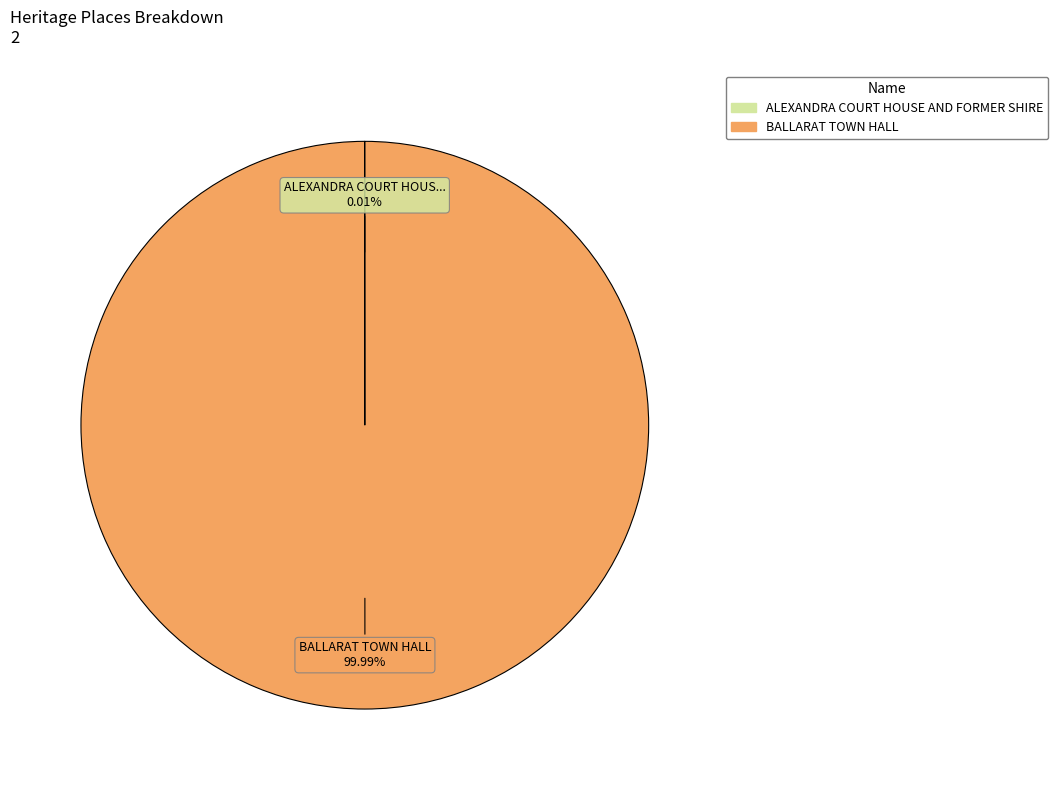

Which slice is the largest?

BALLARAT TOWN HALL